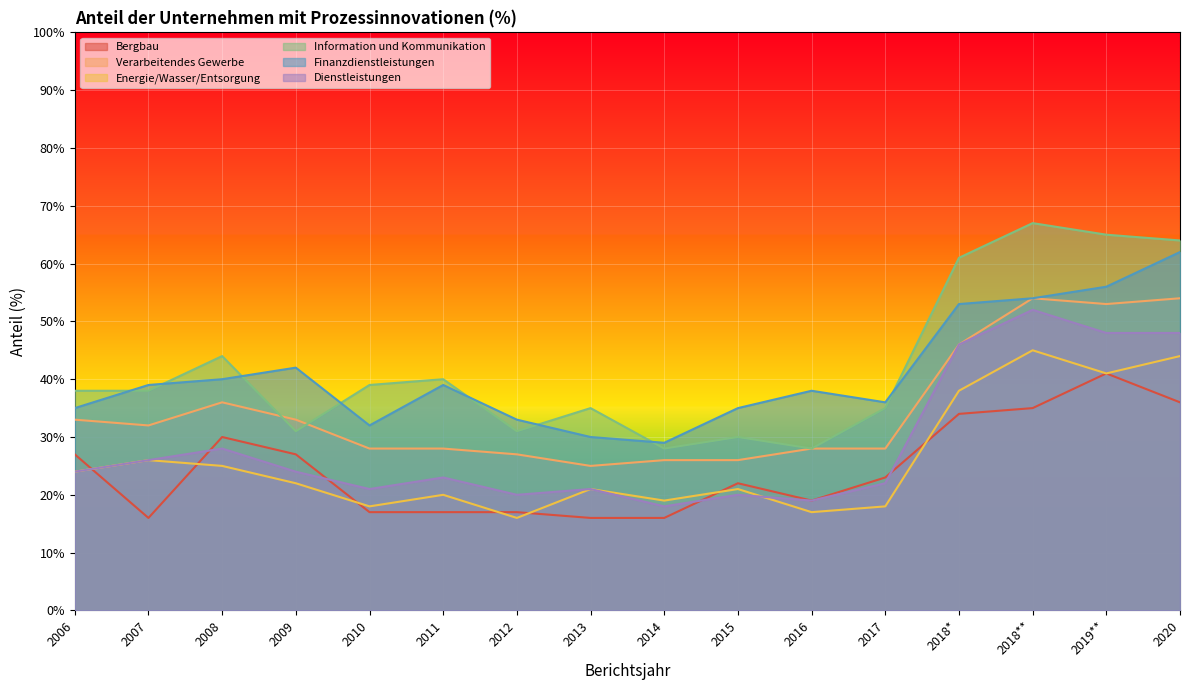

Where is Verarbeitendes Gewerbe nearest to the value 39?

2008